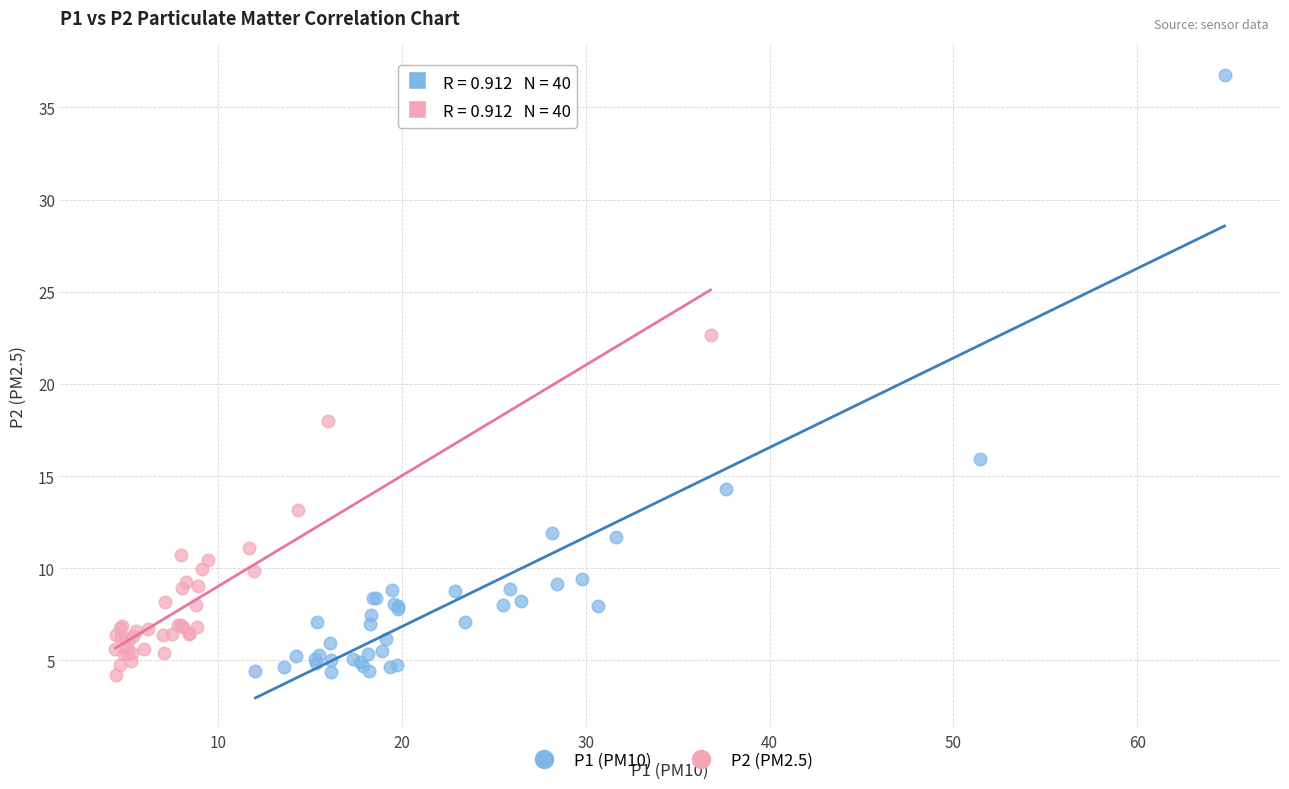

Which series reaches the maximum Y coordinate?

P1 (PM10)